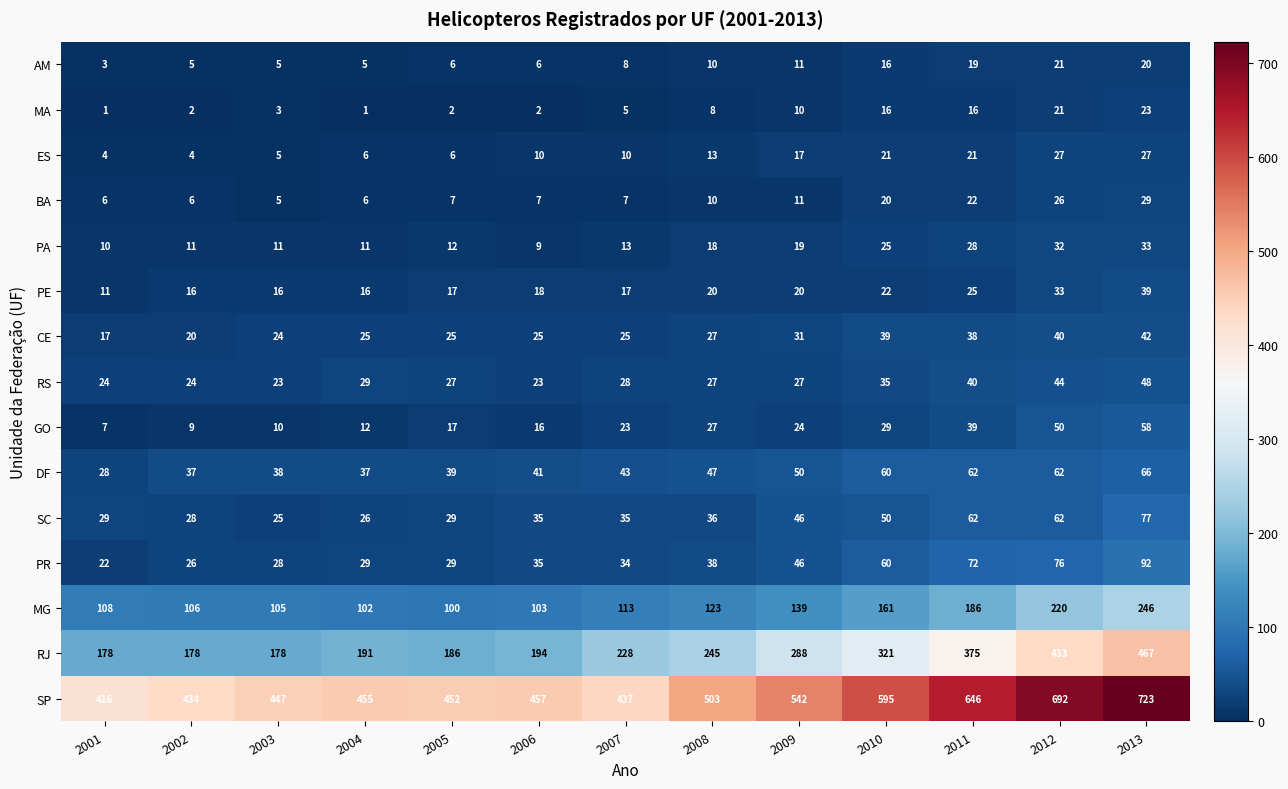

List the series in order of their peak value, lowest first.

AM, MA, ES, BA, PA, PE, CE, RS, GO, DF, SC, PR, MG, RJ, SP